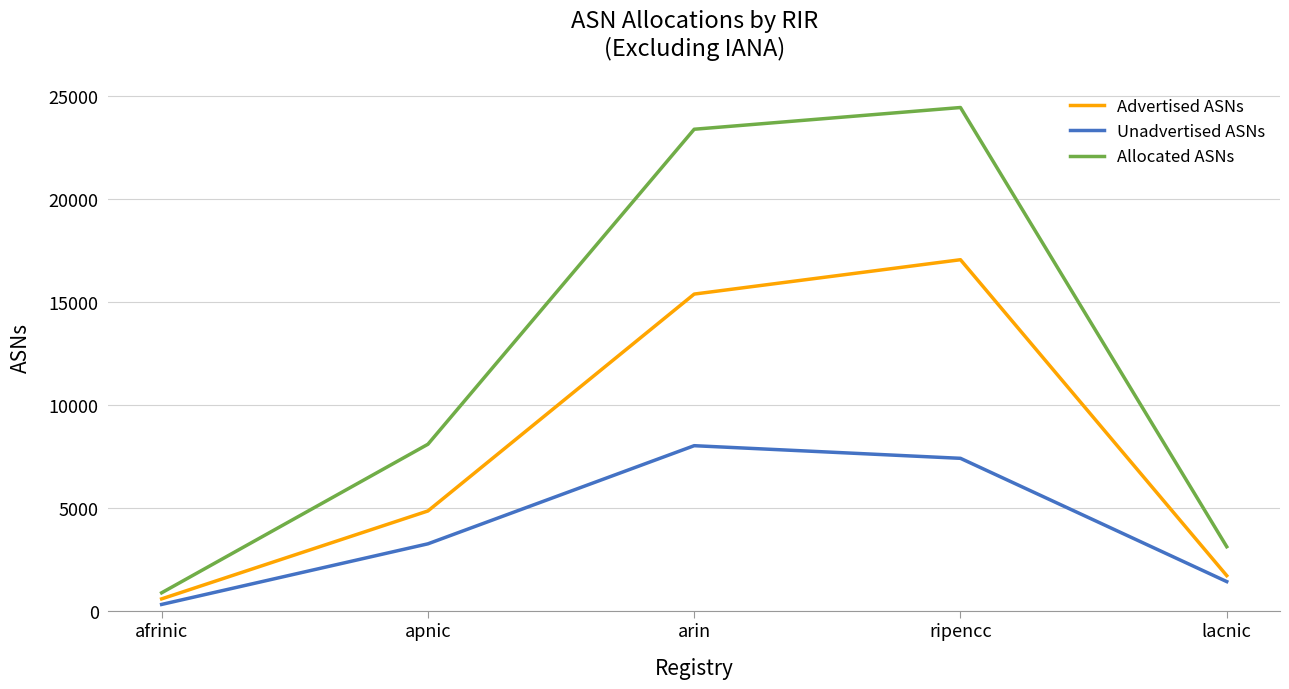

What is the approximate value of Allocated ASNs at apnic, to the nearest 100?

8100